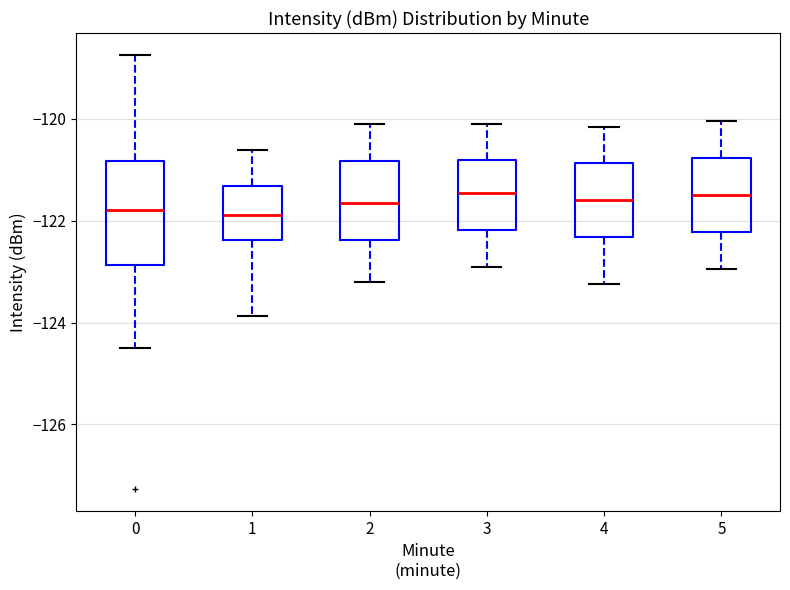

Where does the lower whisker of the box at x = 1 end on the y-axis? The values are not printed on the chart, so give them approximately, as read against the axis.

-123.8